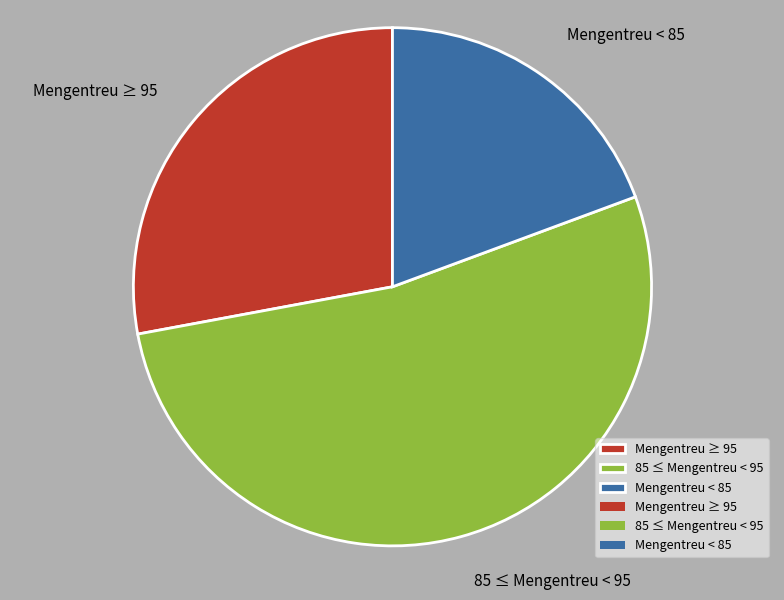

How many segments does this pie chart have?

3